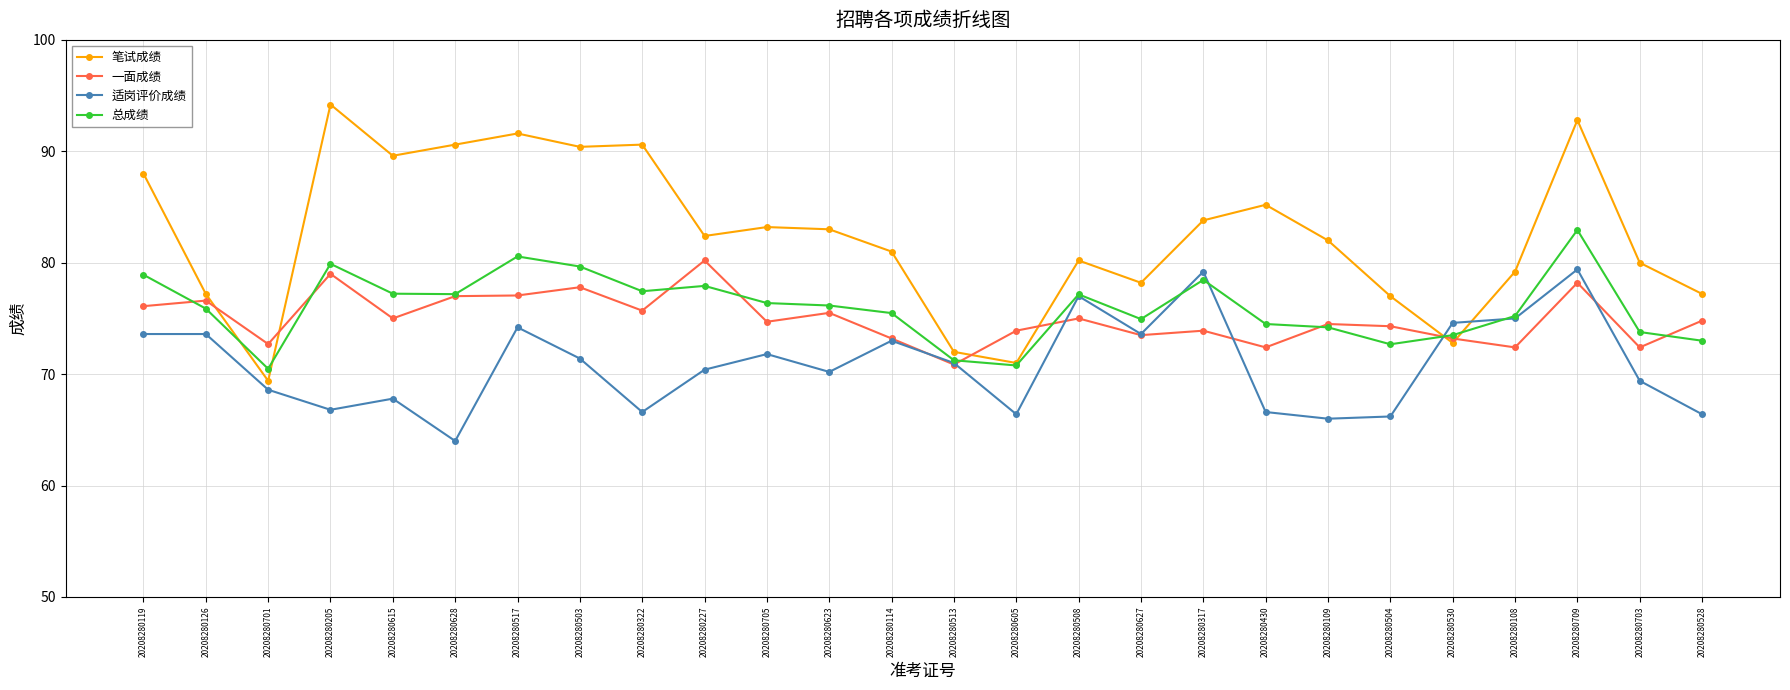

Rank the series by their maximum value, from highest to lowest.

笔试成绩, 总成绩, 一面成绩, 适岗评价成绩